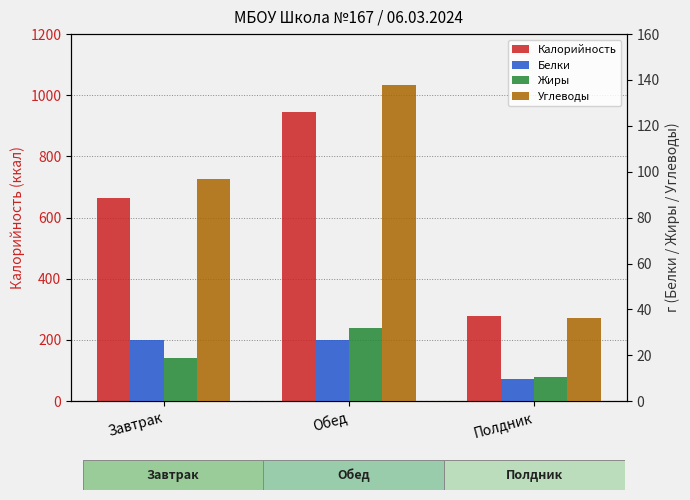

Which series has the largest total across all categories?

Калорийность